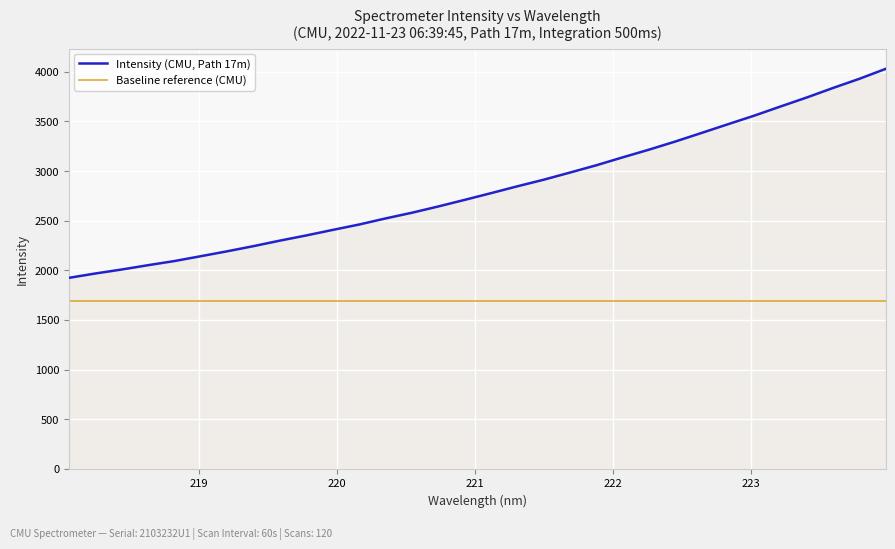

What is the highest value of the Baseline reference (CMU) series?

1695.4